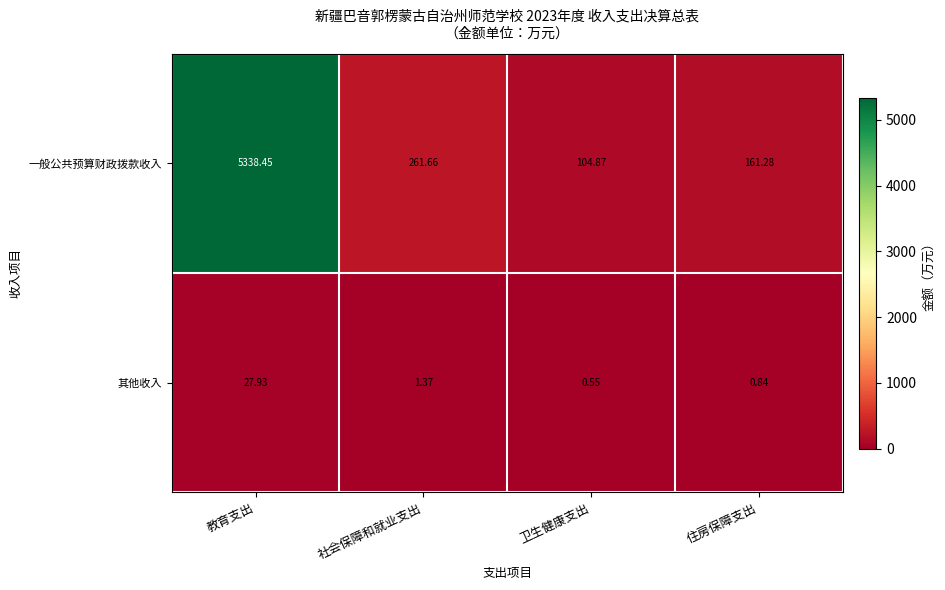

Which label corresponds to the largest value in the chart?

教育支出